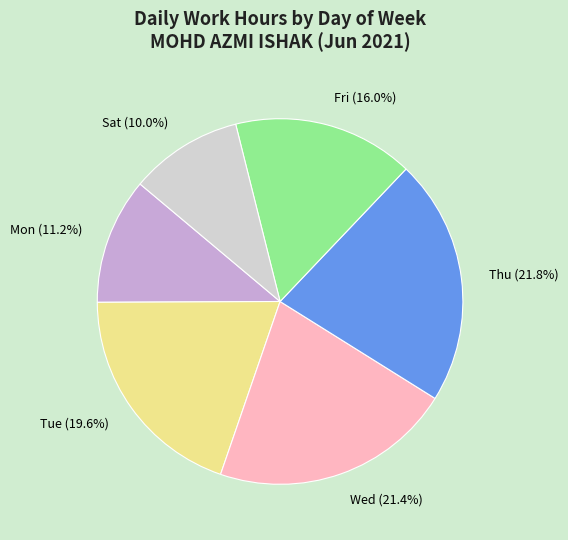

What is the smallest slice in the pie chart?

Sat (10.0%)